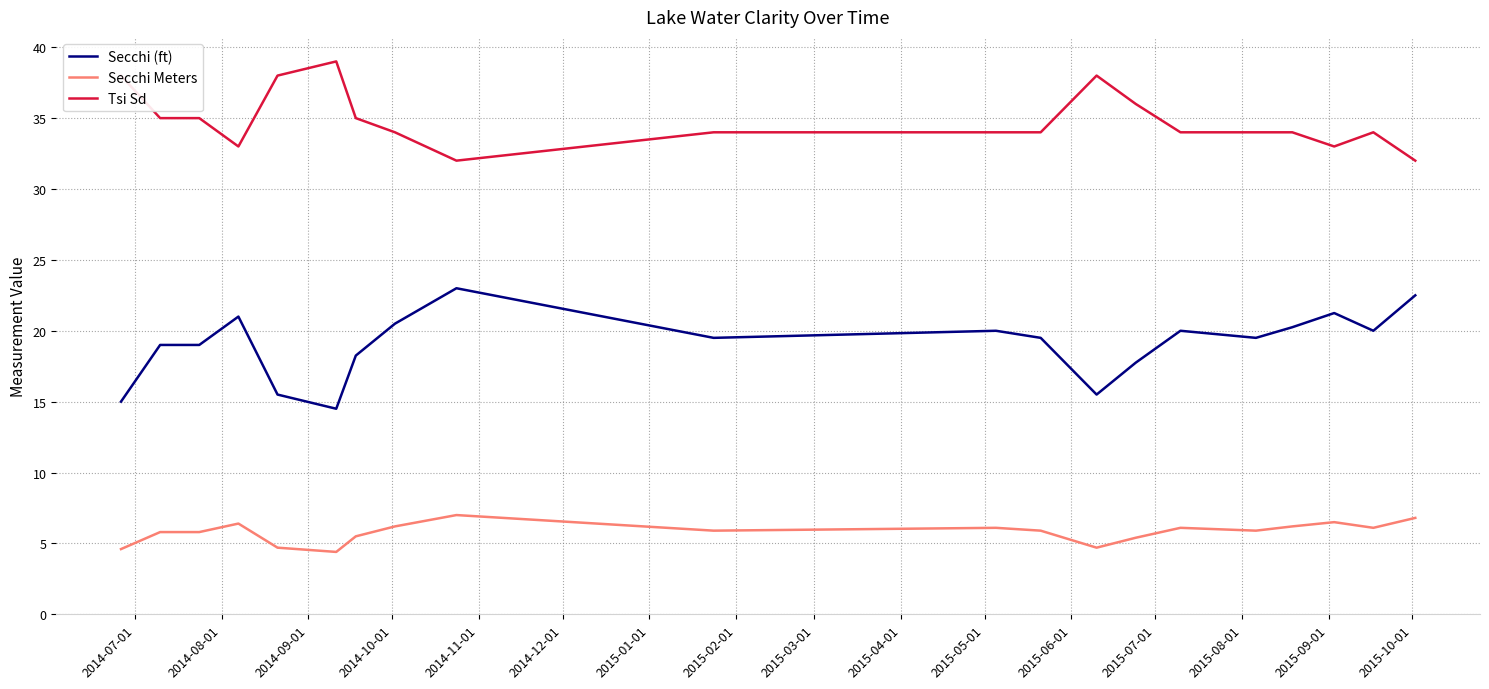

What is the difference between the maximum and minimum values in the Tsi Sd series?

7.0